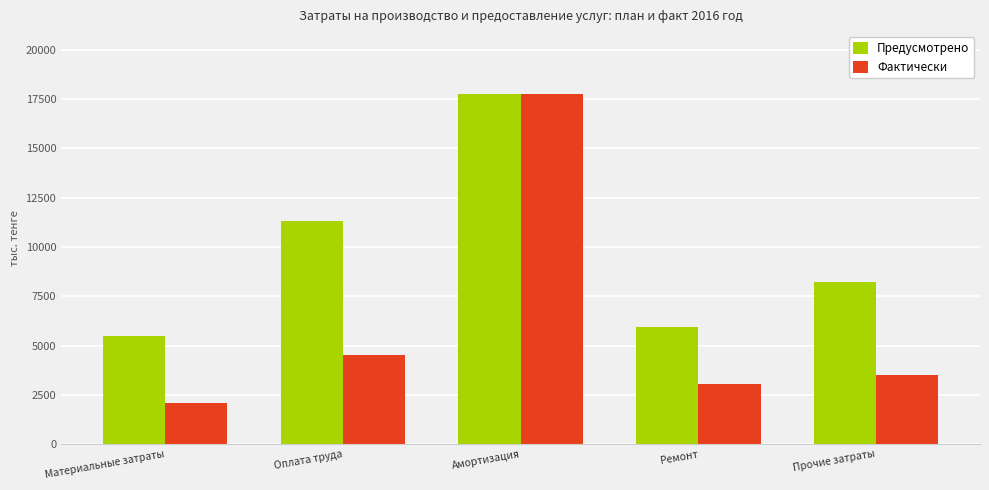

The value of Фактически at Ремонт is 767.7. True or false?

False